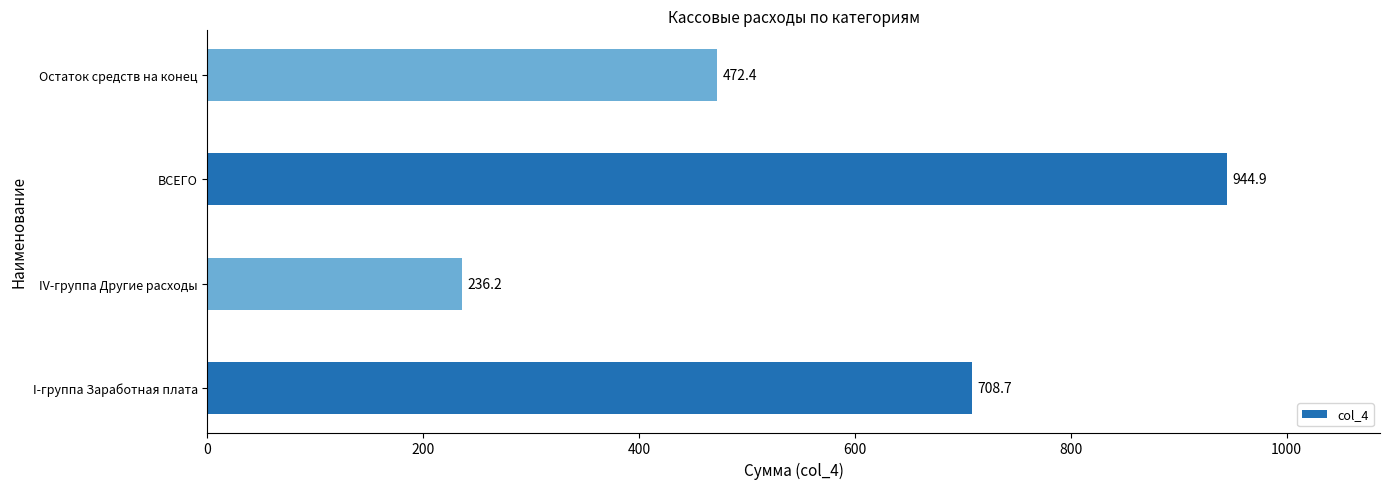

Reading top to bottom, transcribe all the data shown in this chart.

Остаток средств на конец=472.4	ВСЕГО=944.9	IV-группа Другие расходы=236.2	I-группа Заработная плата=708.7